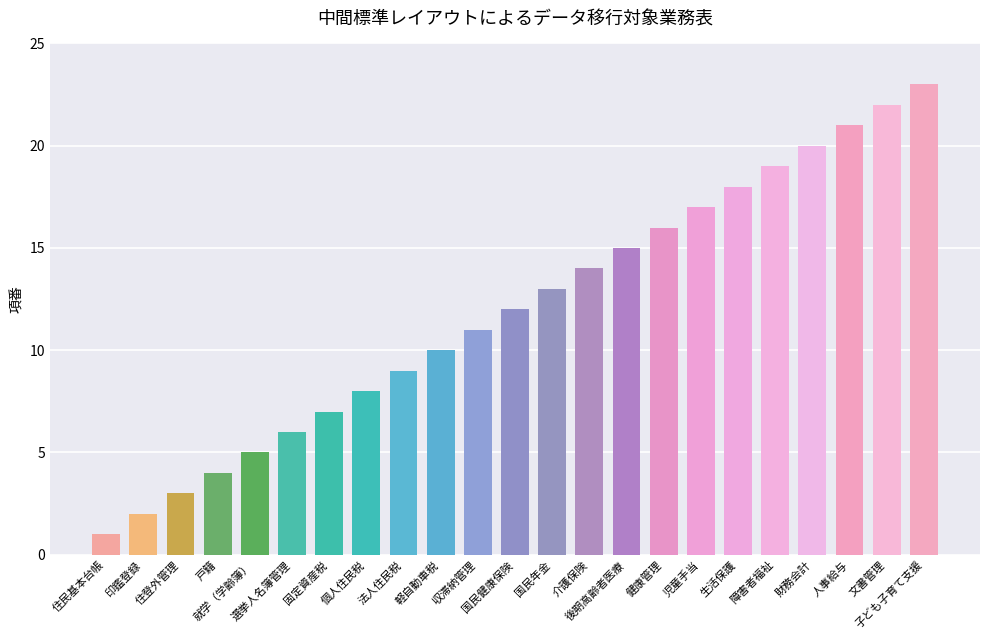

What is the greatest value displayed?

23